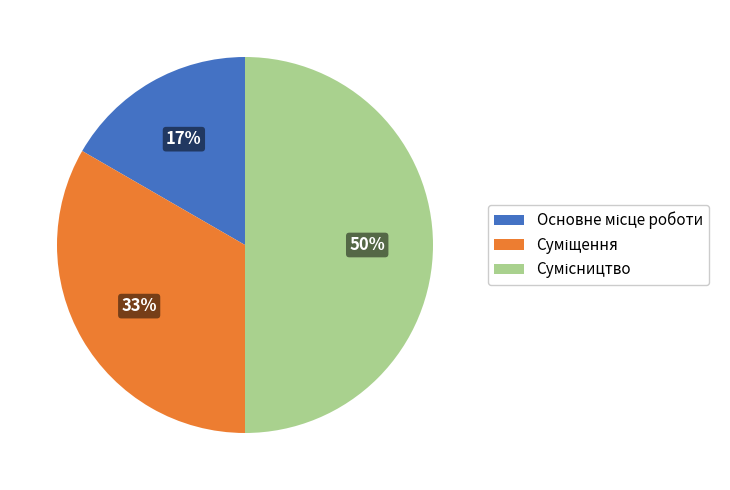

To the nearest percent, what is the difference between the largest and smallest slice percentages?

33%